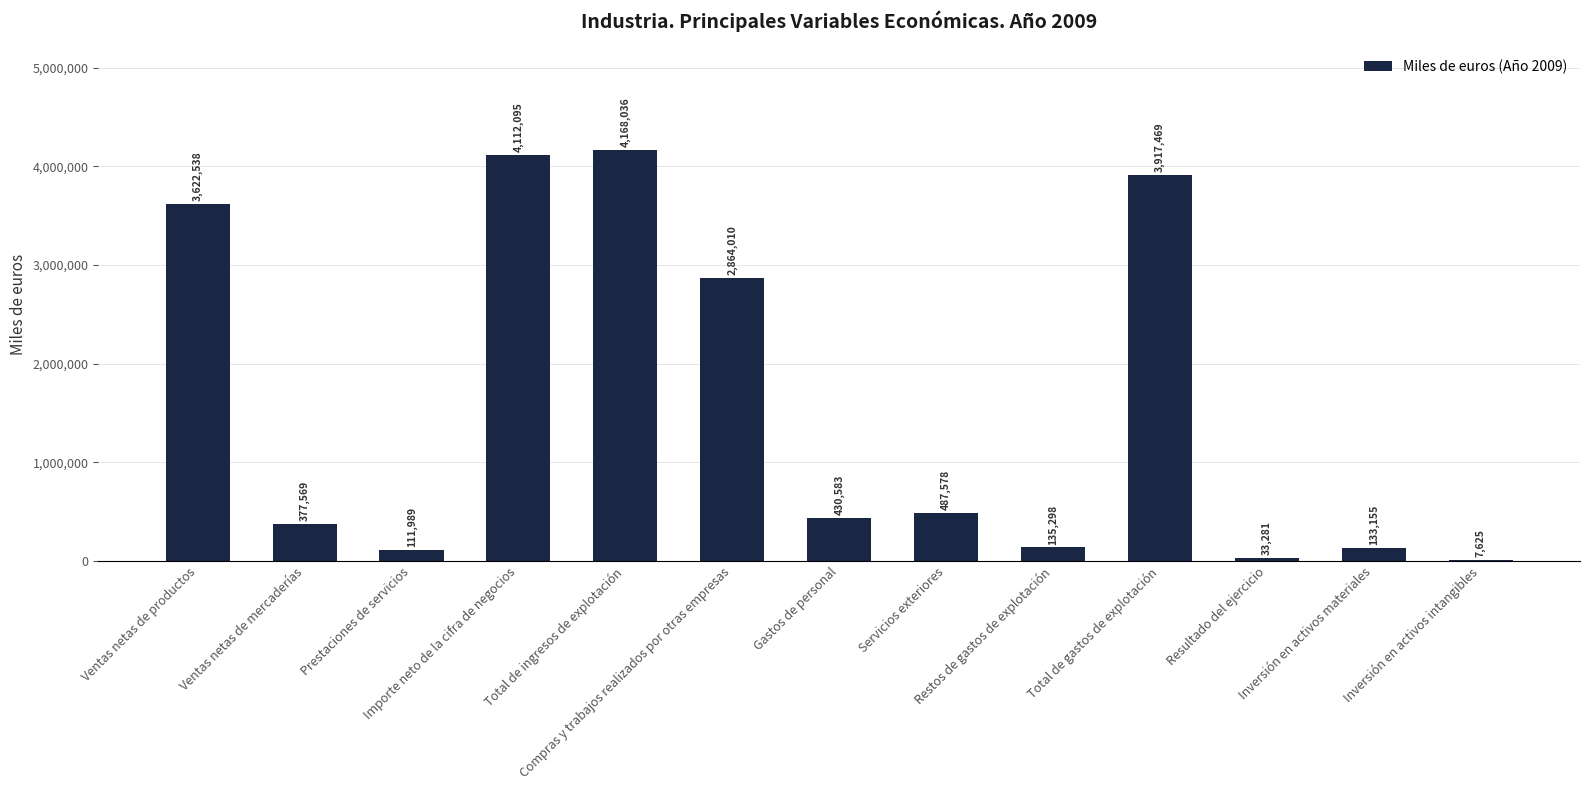

Which category has the highest value across all series?

Total de ingresos de explotación